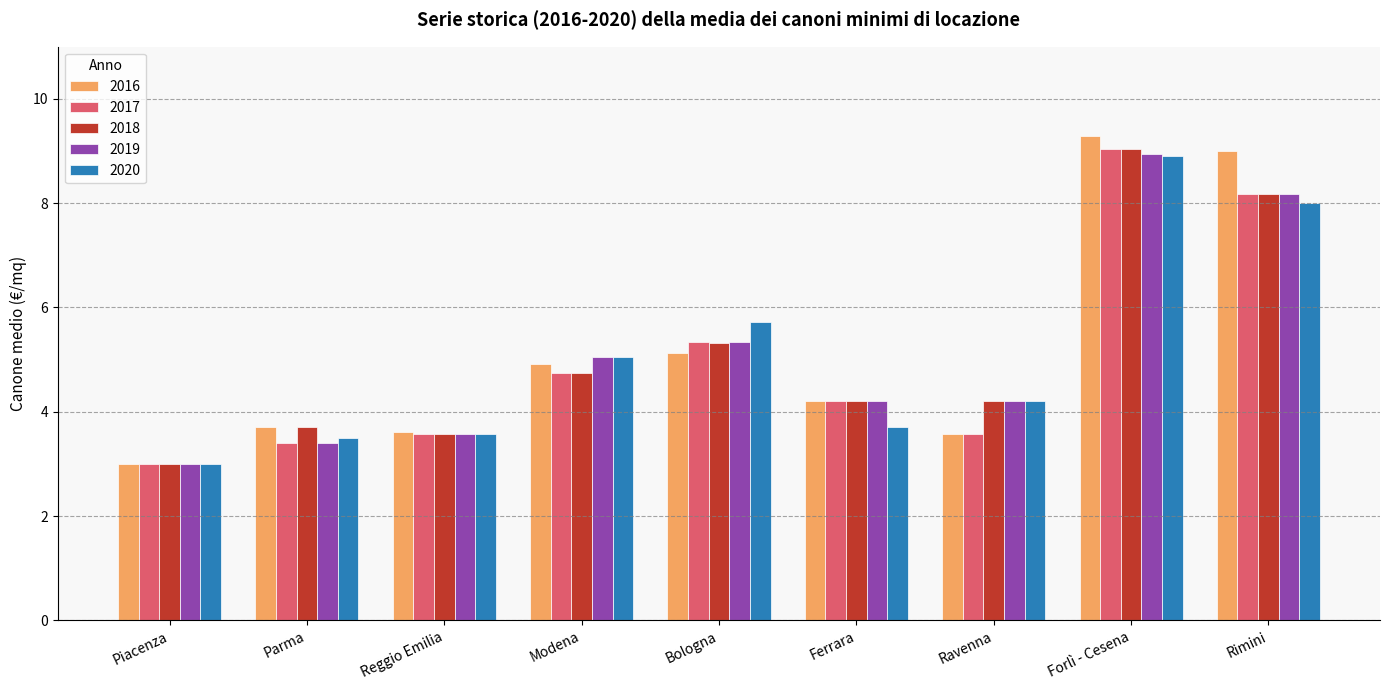

How many values in the 2018 series are below 4?

3